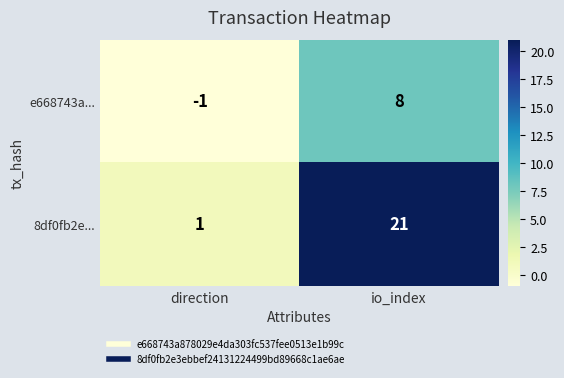

At io_index, list the series in order from largest to smallest.

8df0fb2e..., e668743a...